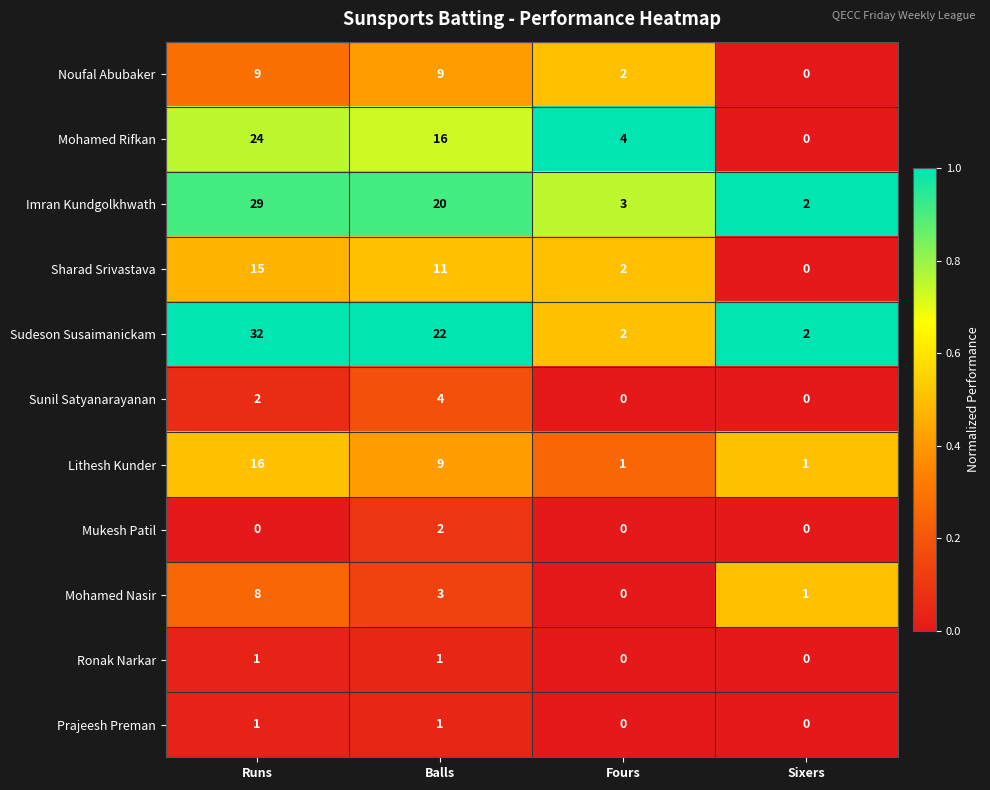

Which series has the largest range (max minus min)?

Sudeson Susaimanickam